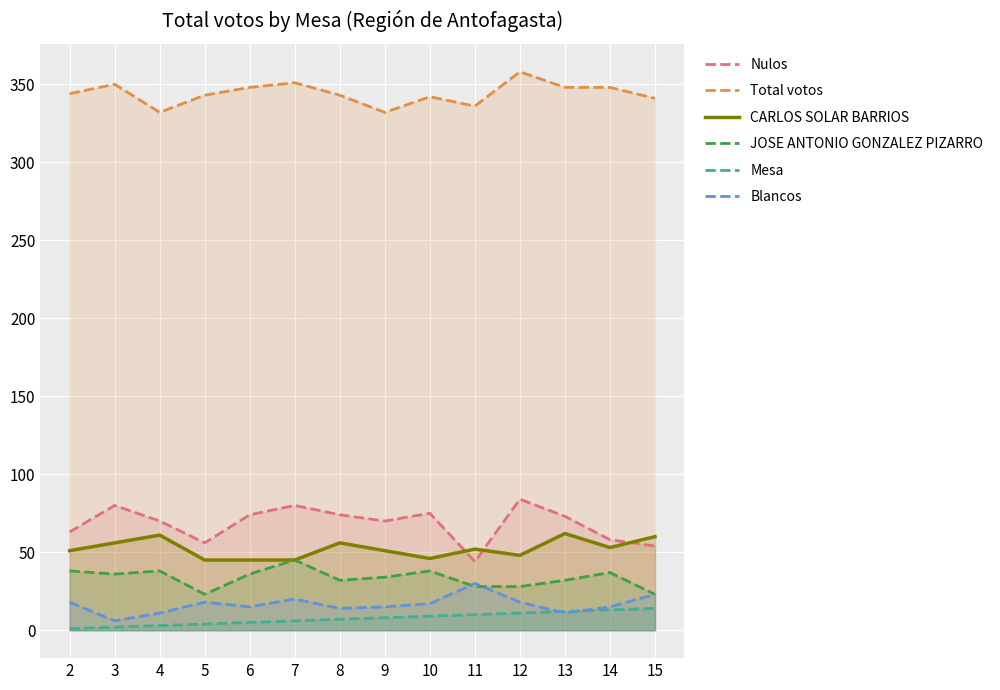

Is it true that JOSE ANTONIO GONZALEZ PIZARRO equals 38 at 4?

True